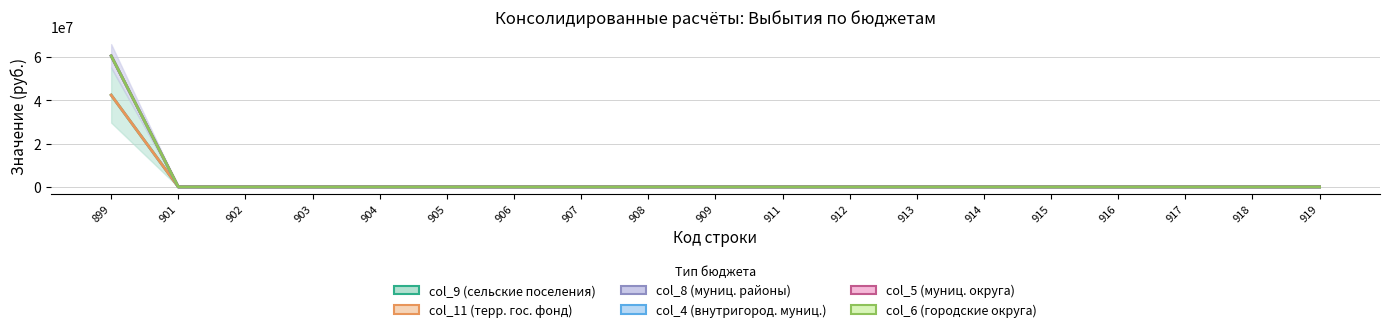

True or false: col_8 (муниц. районы) has more than 0 interior local peaks.

False